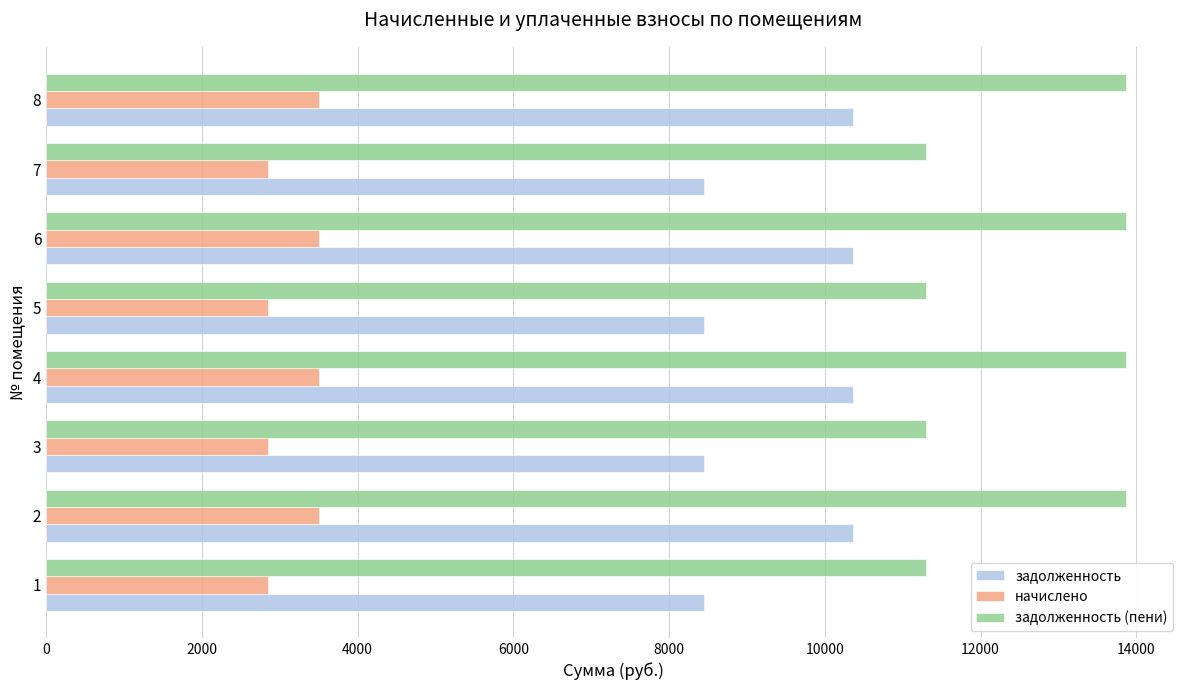

Between 4 and 7, which series saw the biggest shift?

задолженность (пени)